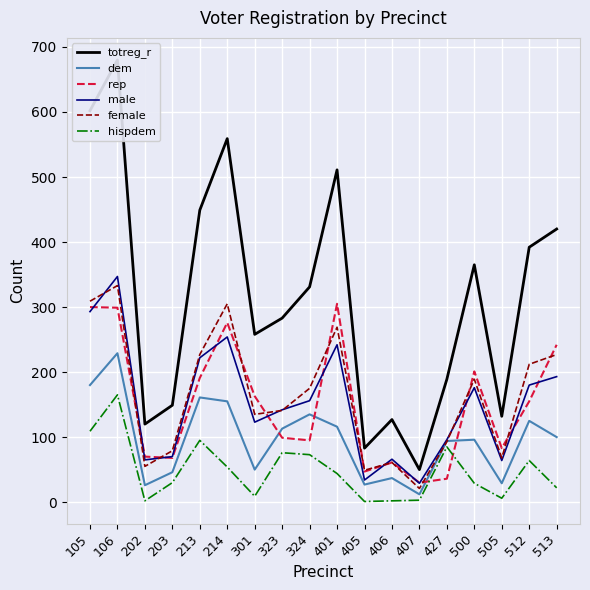

Reading left to right, what are all the values shown in this chart?

totreg_r: 602	680	120	149	449	559	258	283	331	511	83	127	50	189	365	132	392	420
dem: 180	229	26	46	161	155	50	113	135	116	27	37	12	94	96	29	125	100
rep: 300	299	70	68	191	276	163	99	95	305	47	61	30	36	201	83	155	242
male: 293	347	65	70	222	254	123	142	156	242	34	66	29	96	176	64	180	193
female: 309	333	55	79	227	305	135	141	175	269	49	61	21	93	189	68	212	227
hispdem: 109	165	2	30	95	54	9	76	73	44	1	2	3	85	29	6	64	22